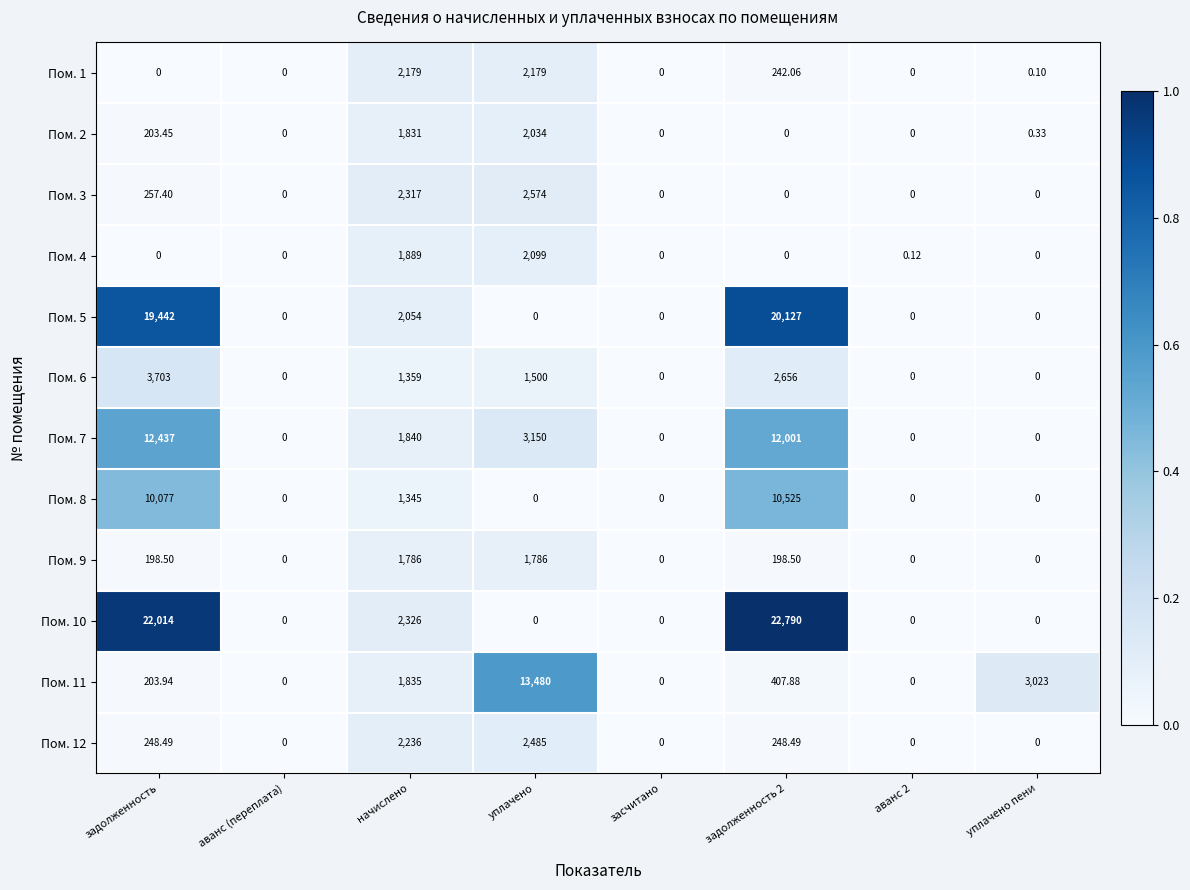

Which series has the largest range (max minus min)?

Пом. 10